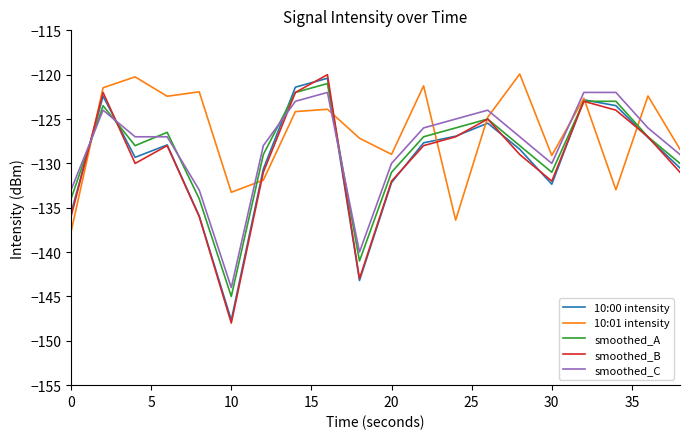

What is the minimum value shown in the chart?

-148.0